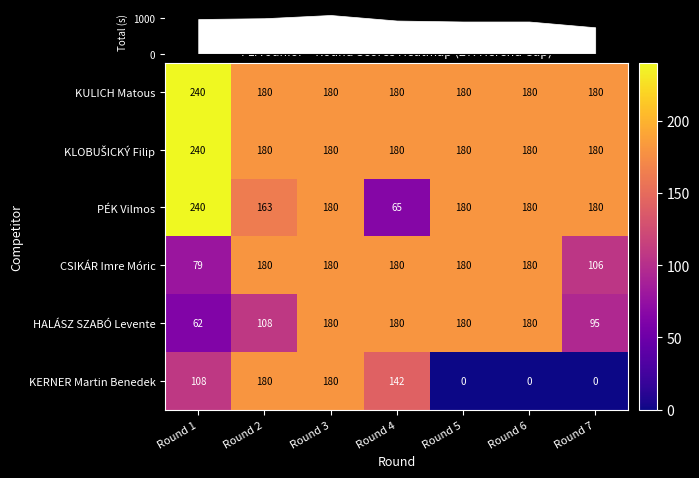

True or false: CSIKÁR Imre Móric has a value of 180 at Round 4.

True